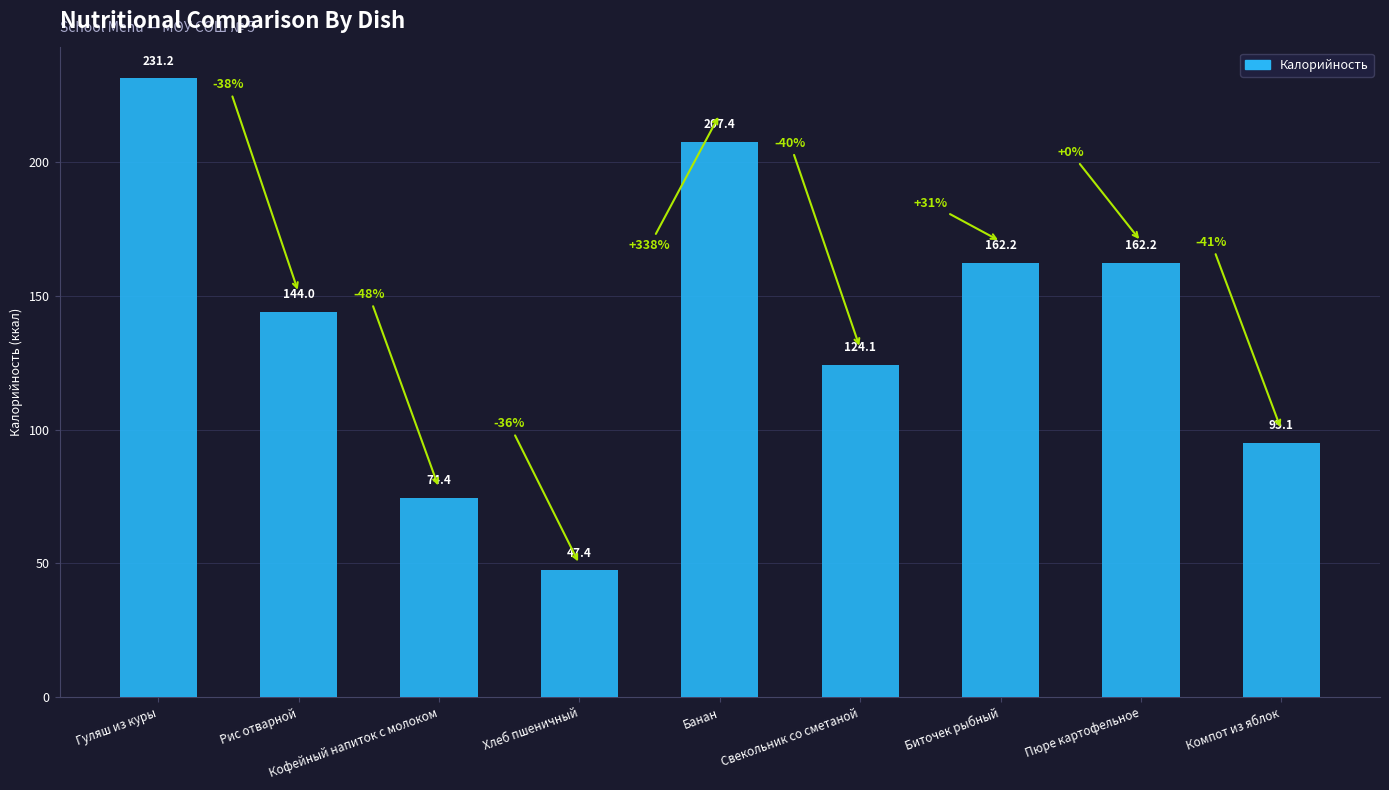

Which category has the highest value across all series?

Гуляш из куры